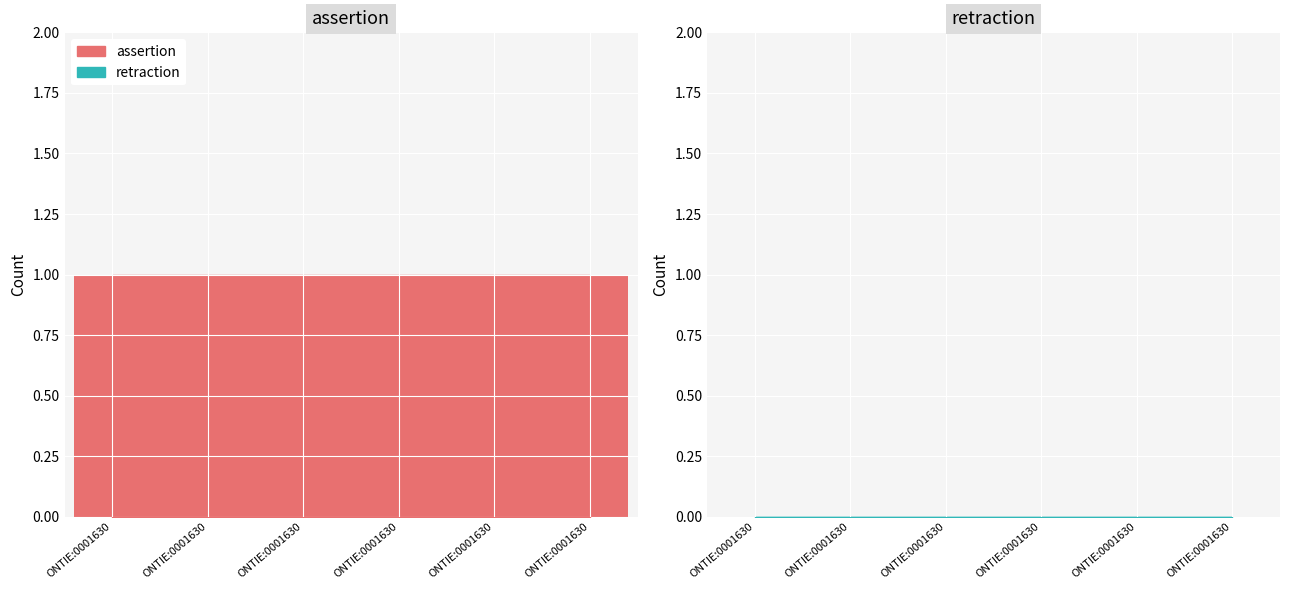

How many series are shown in this chart?

2